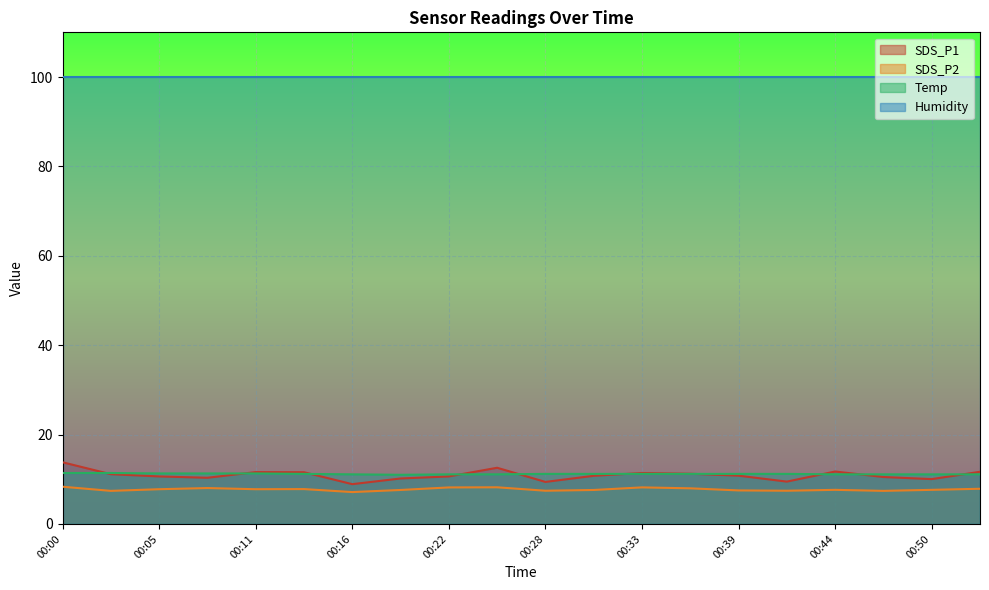

What is the maximum value for SDS_P1?

13.8